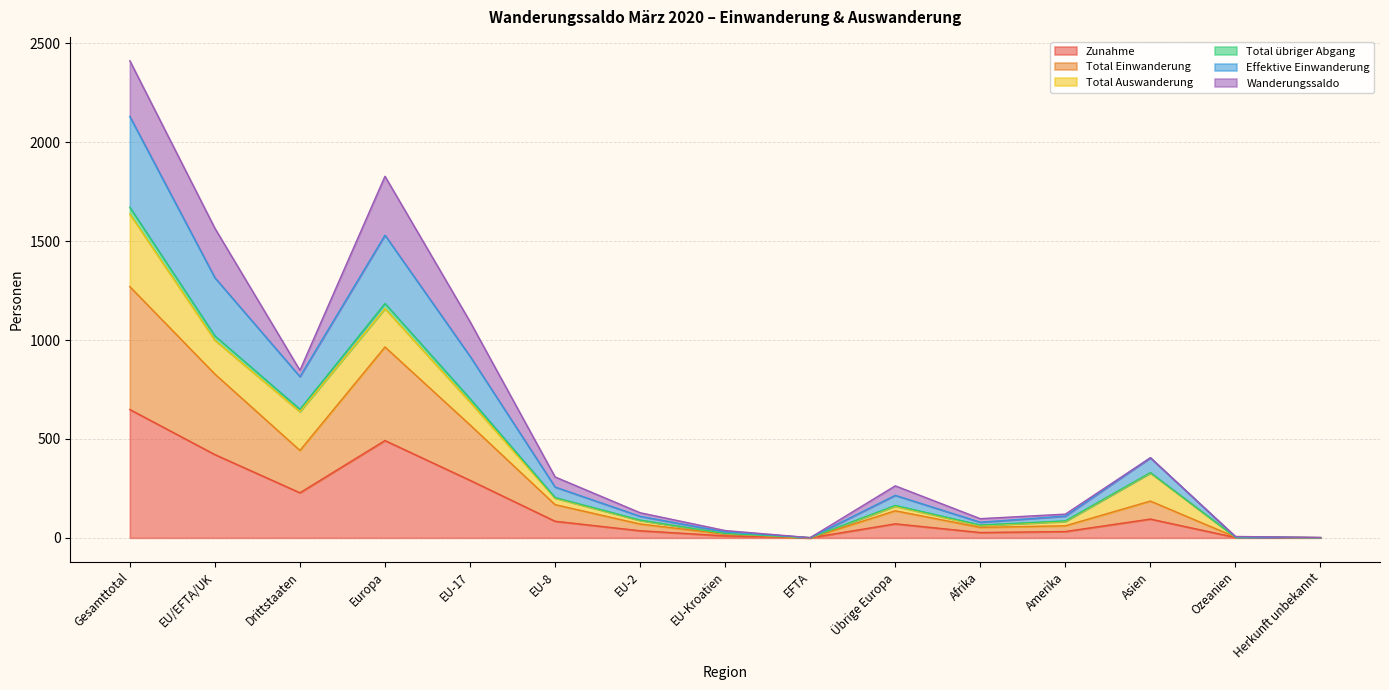

Which category has the highest value in the Zunahme series?

Gesamttotal